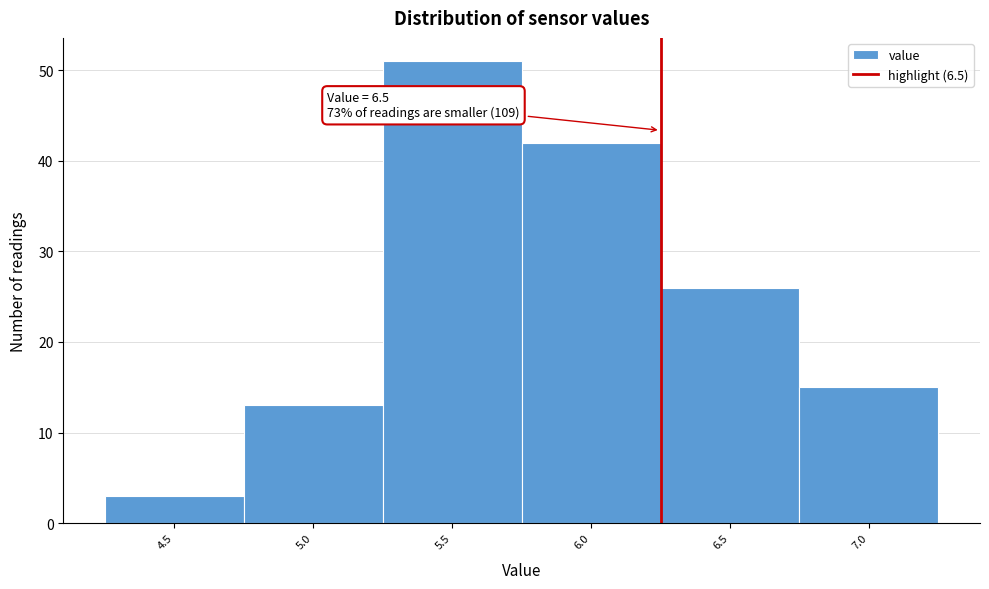

Reading left to right, transcribe all the data shown in this chart.

3	13	51	42	26	15